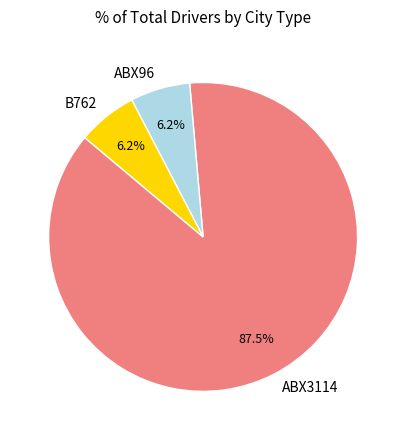

Combined, do ABX96 and ABX3114 account for over 50%?

Yes